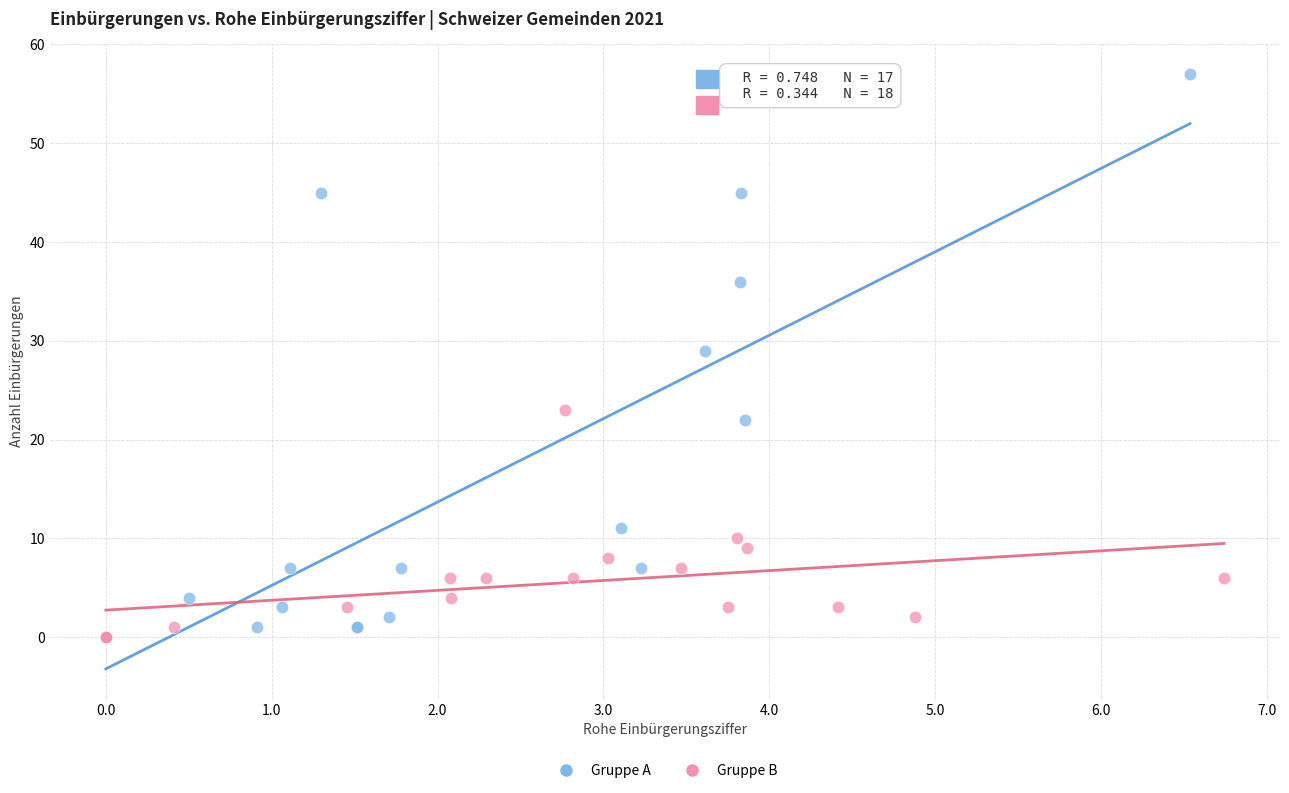

Which series reaches the maximum Y coordinate?

Gruppe A